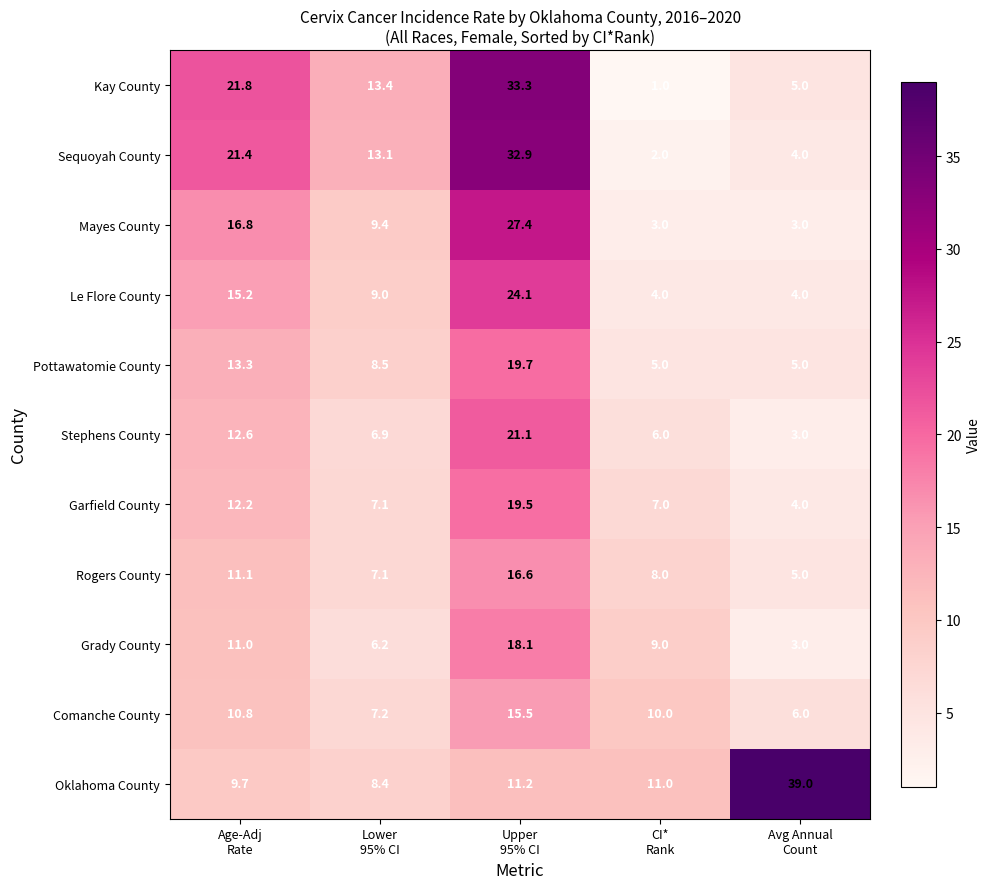

What is the sum of all Le Flore County values?

56.3